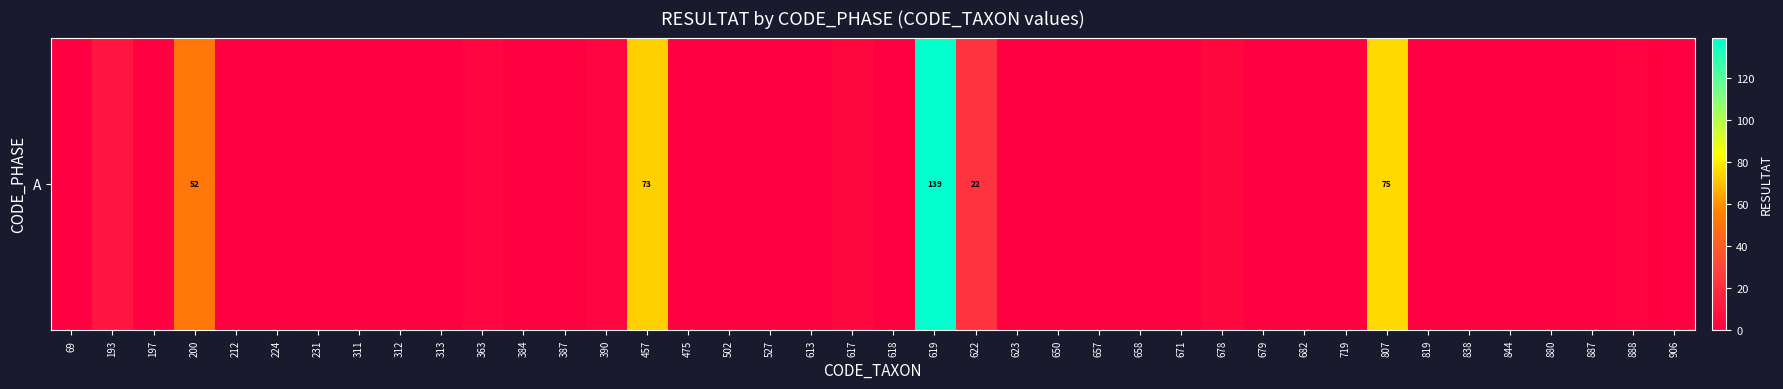

Reading right to left, what are all the values shown in this chart?

906=1	888=2	887=0	880=1	844=0	838=1	819=0	807=75	719=0	682=1	679=0	678=4	671=0	658=1	657=1	650=0	623=0	622=22	619=139	618=0	617=4	613=1	527=1	502=1	475=1	457=73	390=3	387=0	384=0	363=3	313=0	312=1	311=1	231=1	224=0	212=0	200=52	197=1	193=10	69=0